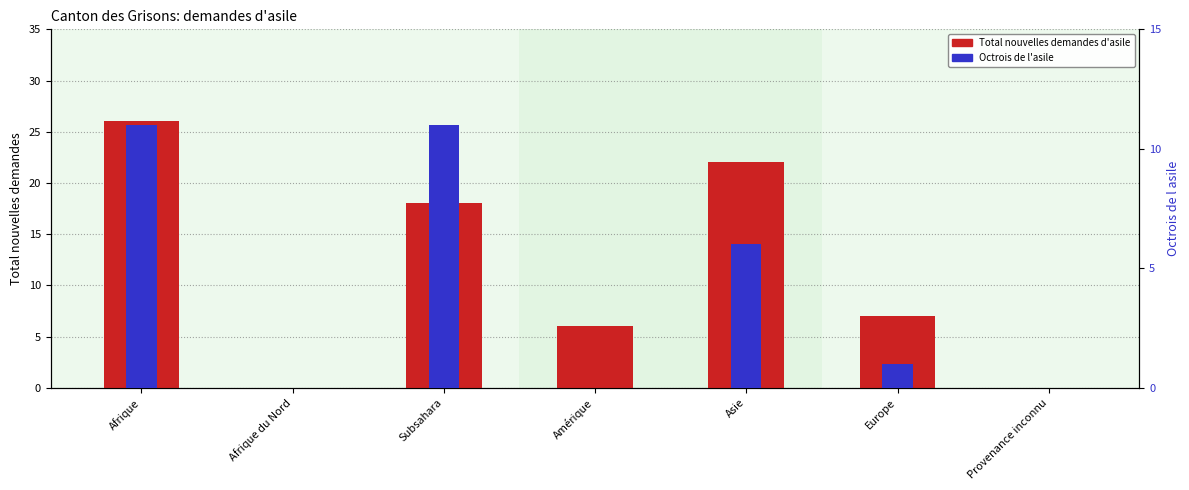

Reading left to right, extract all data points from this chart.

Total nouvelles demandes d'asile: Afrique=26	Afrique du Nord=0	Subsahara=18	Amérique=6	Asie=22	Europe=7	Provenance inconnu=0
Octrois de l'asile: Afrique=11	Afrique du Nord=0	Subsahara=11	Amérique=0	Asie=6	Europe=1	Provenance inconnu=0